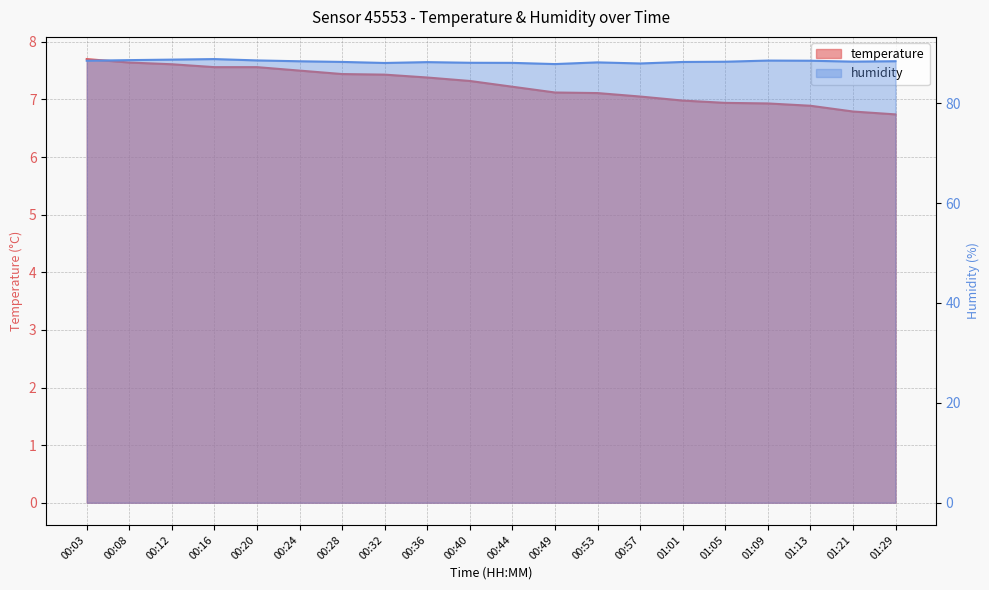

What is the label of the 20th point from the right?

00:03